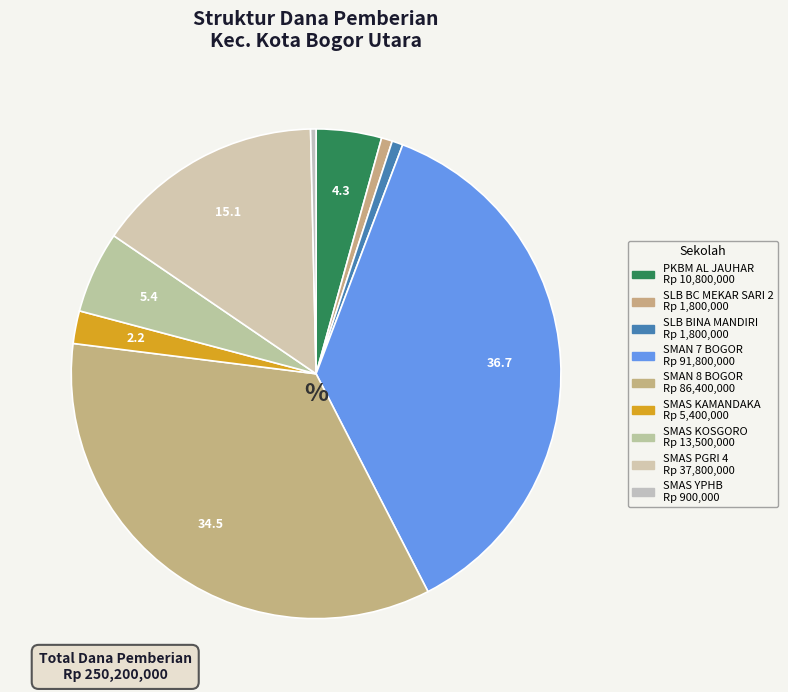

To the nearest percent, what portion does SMAS KOSGORO represent?

5%